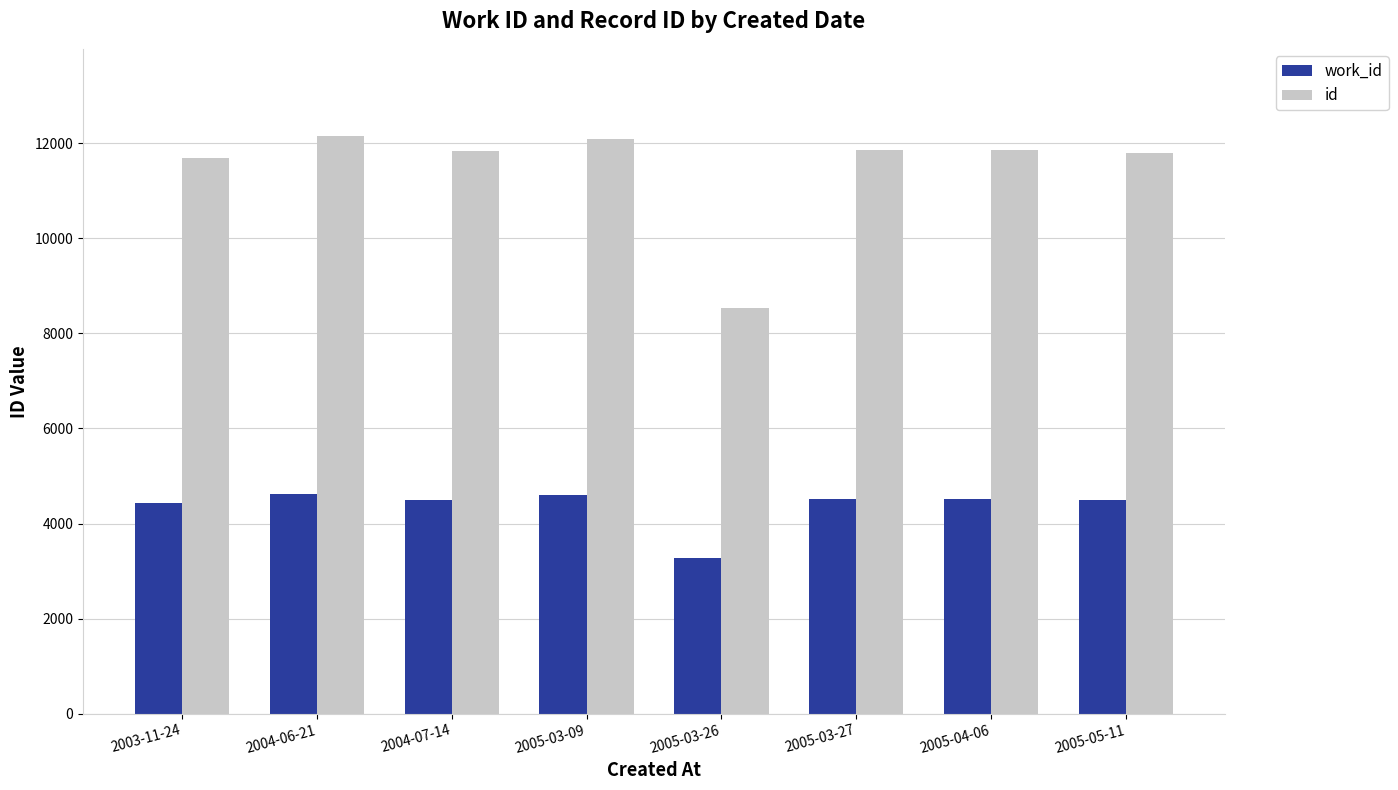

What is the greatest value displayed?

12159